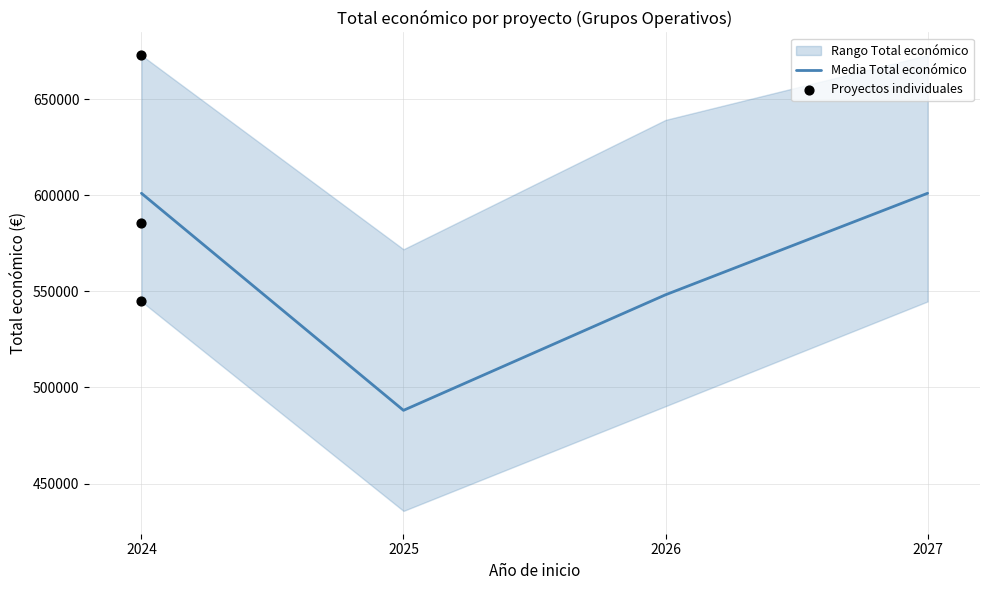

Between 2024 and 2024, which is larger?

2024